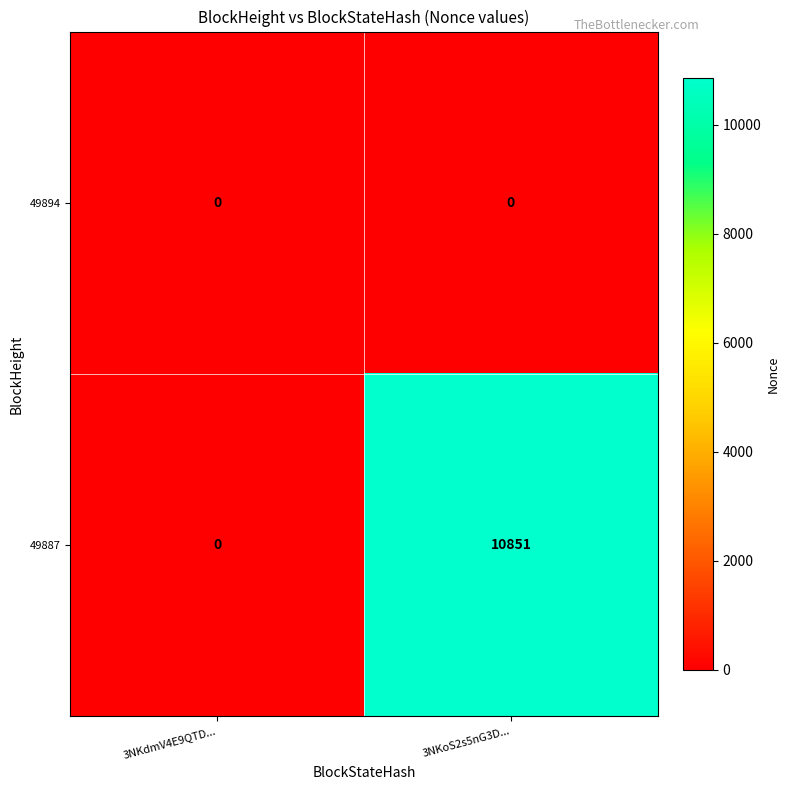

Reading right to left, list all the values displayed in this chart.

49894: 3NKoS2s5nG3D...=0	3NKdmV4E9QTD...=0
49887: 3NKoS2s5nG3D...=10851	3NKdmV4E9QTD...=0